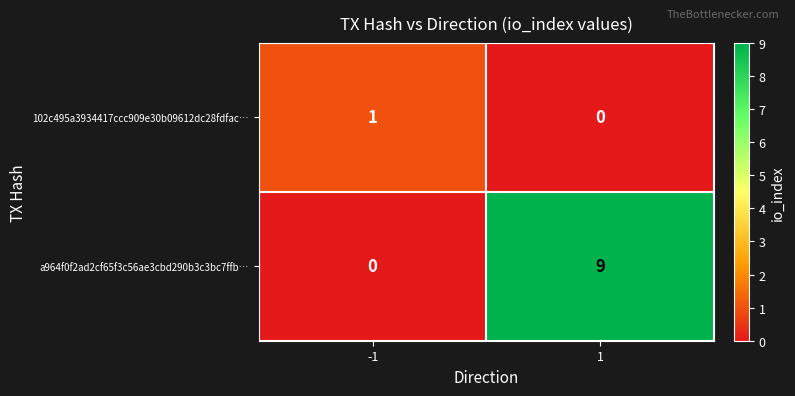

The 102c495a3934417ccc909e30b09612dc28fdfac… series shows 0 at 1. True or false?

True